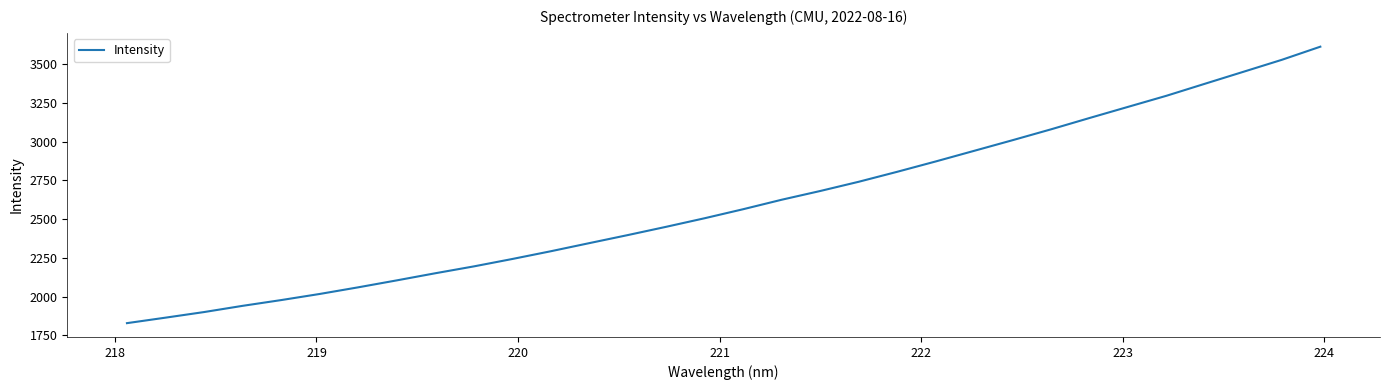

What is the minimum value shown in the chart?

1828.4